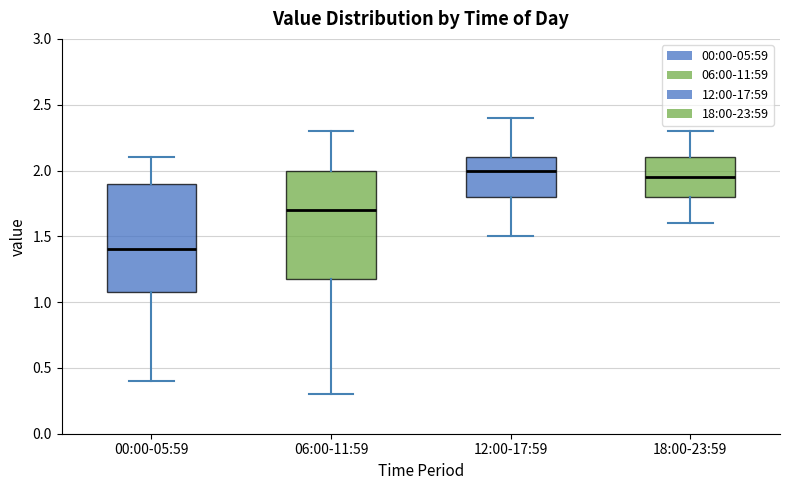

Reading left to right, transcribe this box plot: for each box, give where its median line is, the range the box spans, and where its two whiskers end, as read against the y-axis. The values are not printed on the chart, so give them approximately, as read against the axis.

00:00-05:59: median 1.40, box 1.10 to 1.90, whiskers 0.40 to 2.10
06:00-11:59: median 1.70, box 1.20 to 2.00, whiskers 0.30 to 2.30
12:00-17:59: median 2.00, box 1.80 to 2.10, whiskers 1.50 to 2.40
18:00-23:59: median 1.95, box 1.80 to 2.10, whiskers 1.60 to 2.30